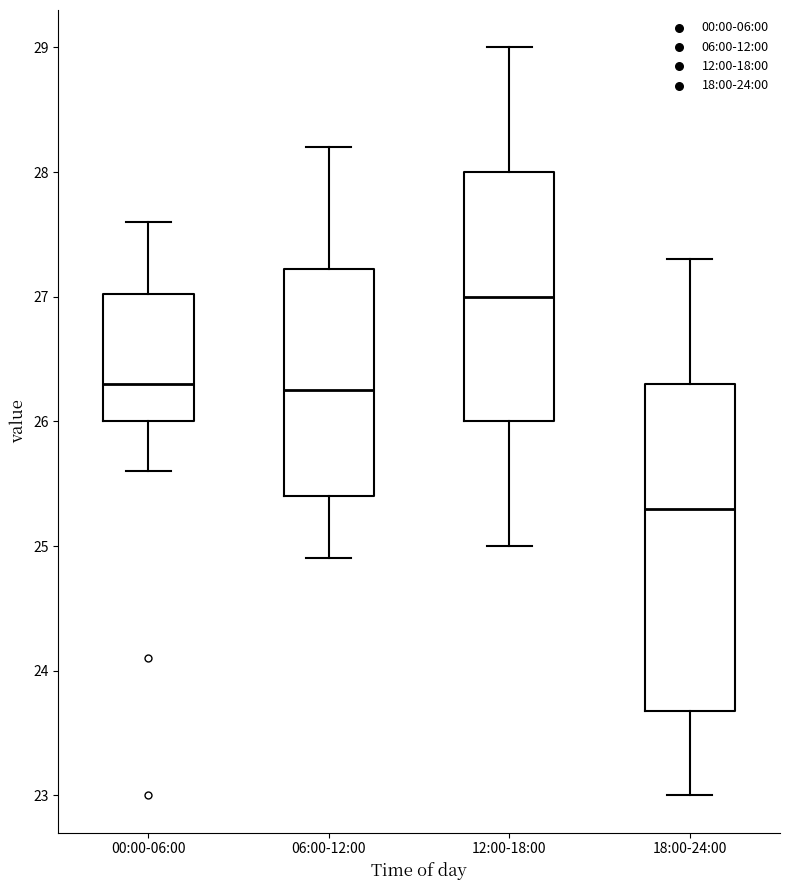

Where does the upper whisker of the box for 00:00-06:00 end on the y-axis? The values are not printed on the chart, so give them approximately, as read against the axis.

27.6